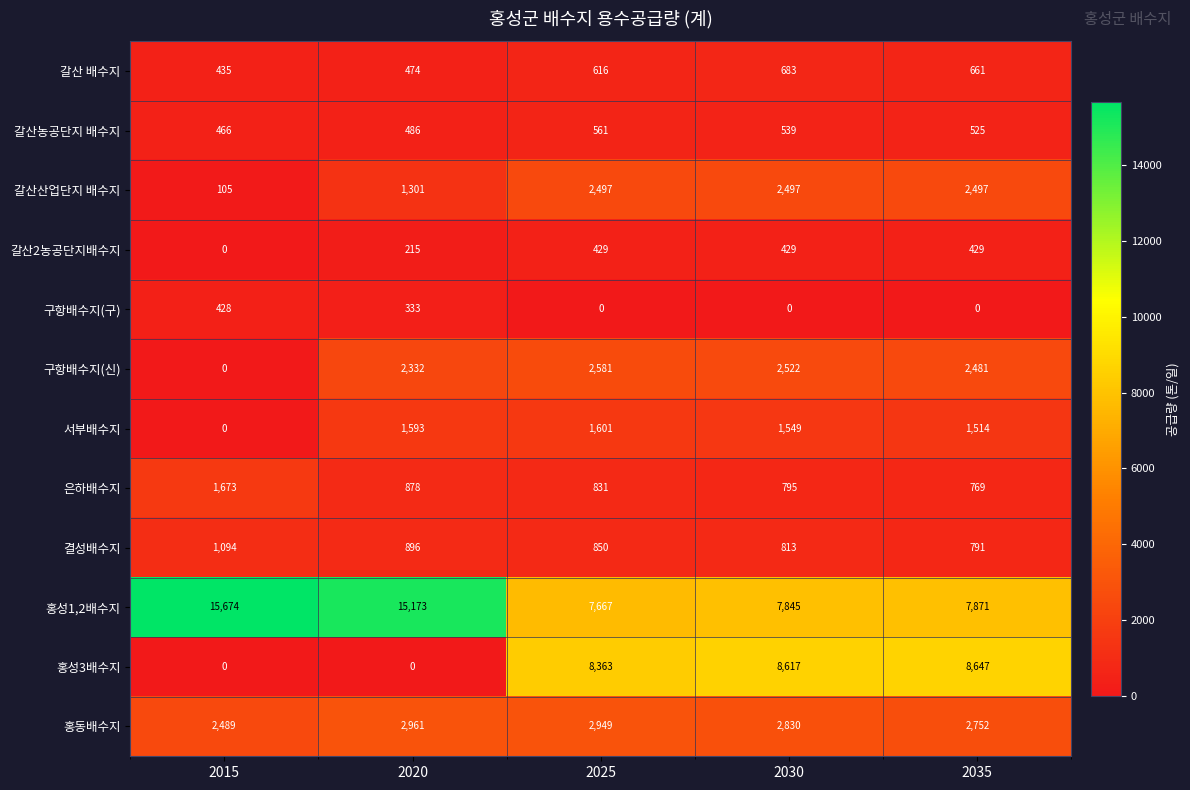

Which series has the largest range (max minus min)?

홍성3배수지